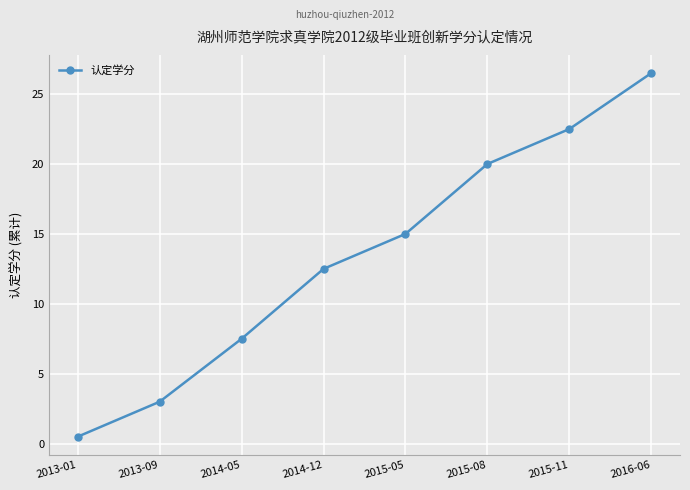

Which has a higher value, 2014-05 or 2015-11?

2015-11